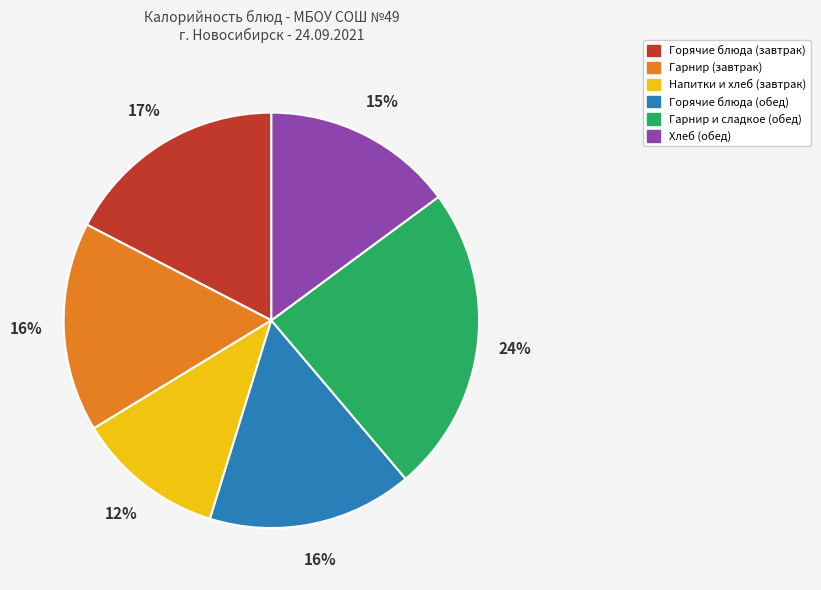

How many segments does this pie chart have?

6